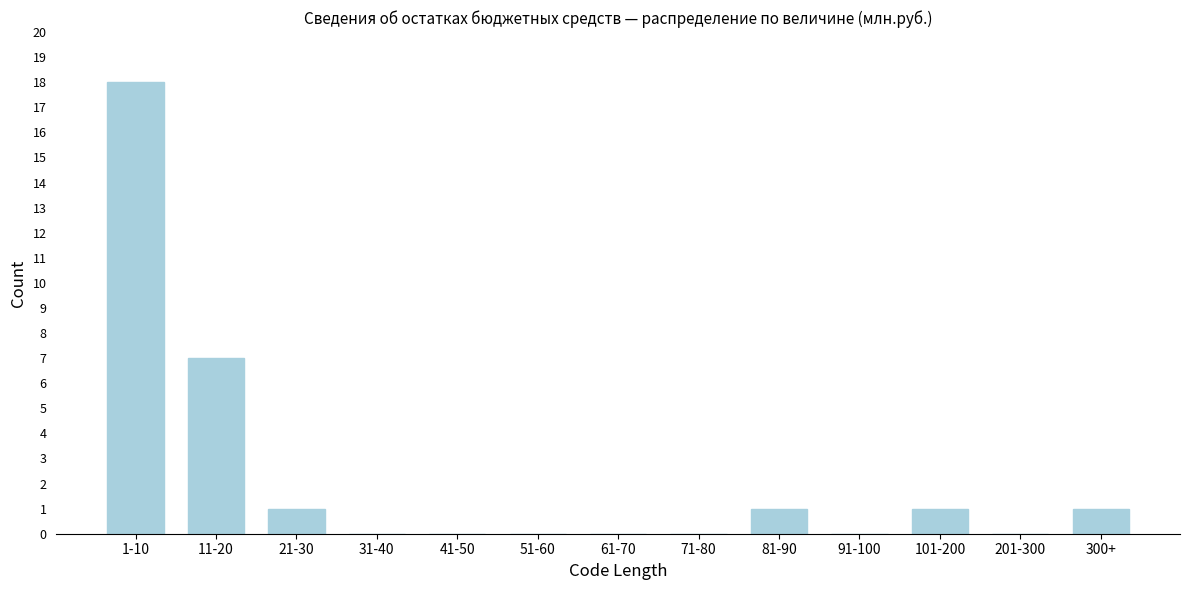

Reading left to right, transcribe all the data shown in this chart.

1-10=18	11-20=7	21-30=1	31-40=0	41-50=0	51-60=0	61-70=0	71-80=0	81-90=1	91-100=0	101-200=1	201-300=0	300+=1